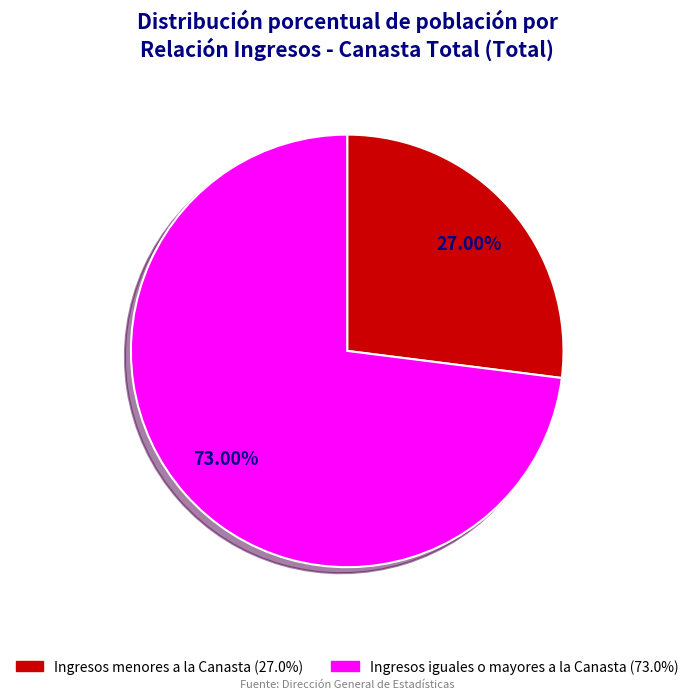

To the nearest percent, what is the difference between the largest and smallest slice percentages?

46%